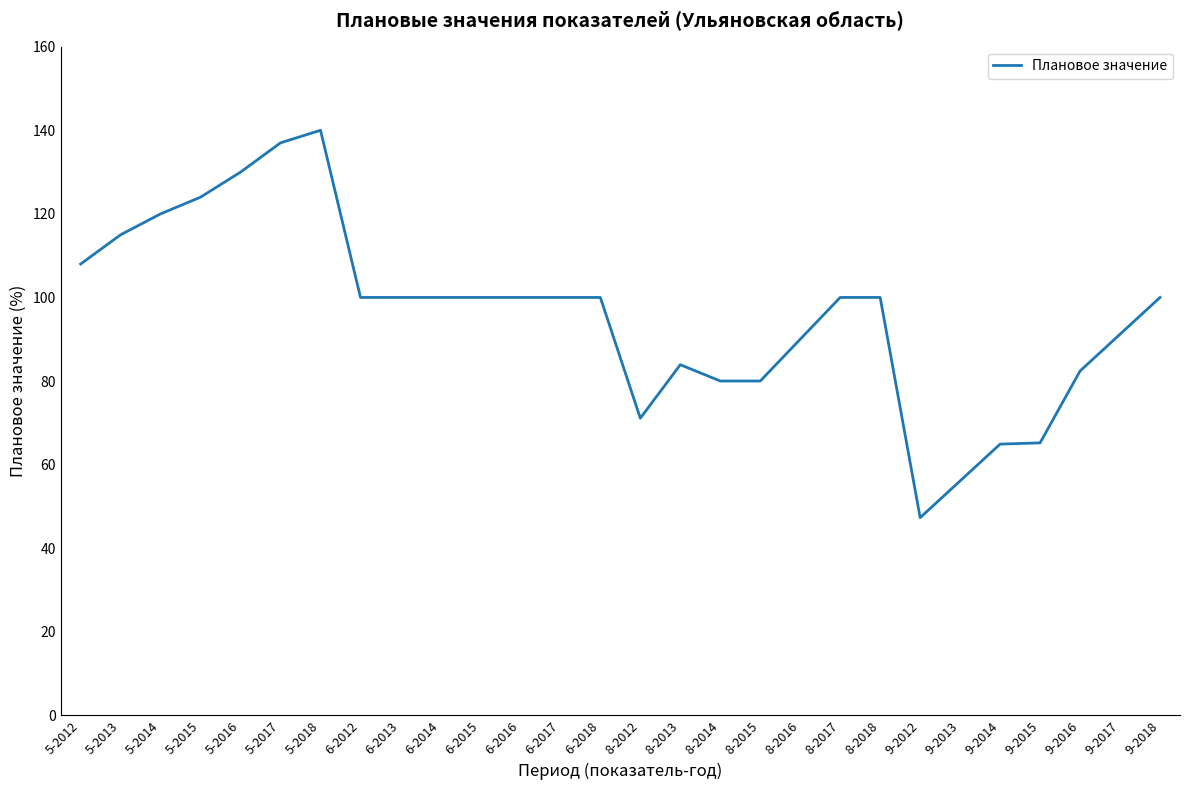

Is it true that the value at 8-2014 is 30.5?

False